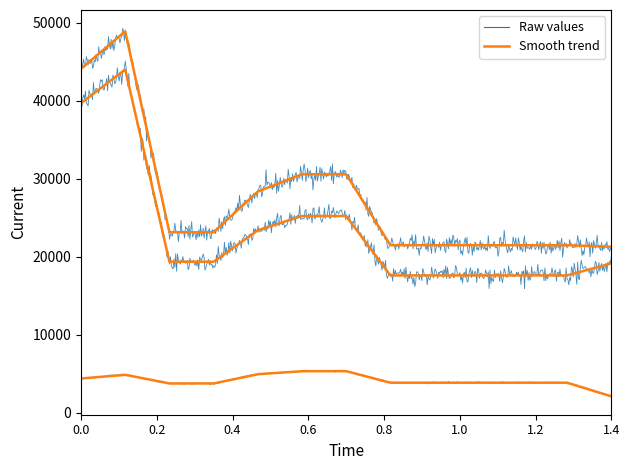

What is the average value of the Valor actual series?

4158.2